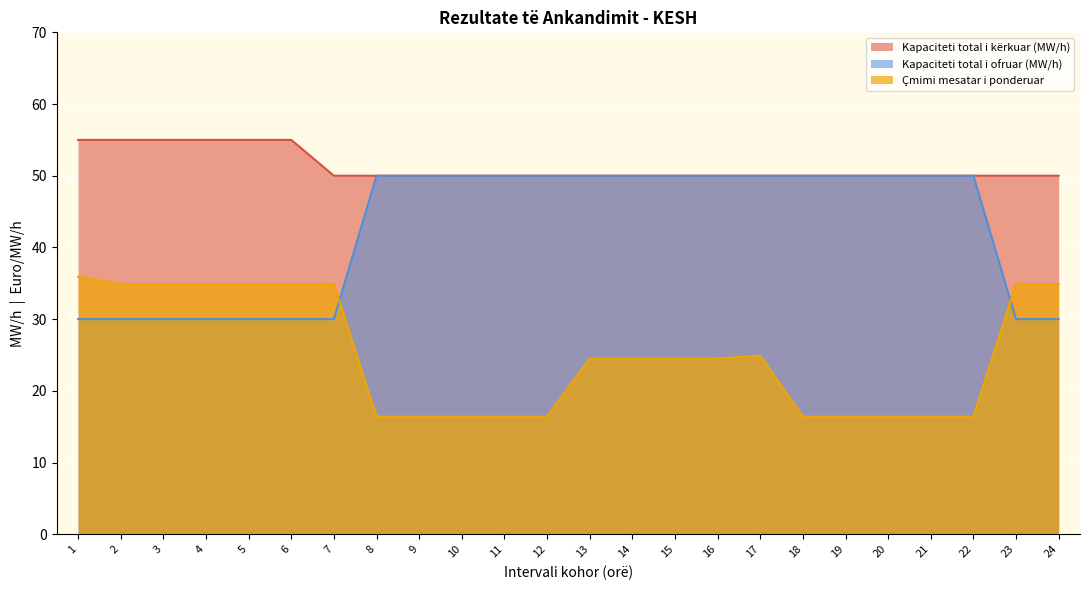

Reading left to right, extract all data points from this chart.

Kapaciteti total i kërkuar (MW/h): 55.0	55.0	55.0	55.0	55.0	55.0	50.0	50.0	50.0	50.0	50.0	50.0	50.0	50.0	50.0	50.0	50.0	50.0	50.0	50.0	50.0	50.0	50.0	50.0
Kapaciteti total i ofruar (MW/h): 30.0	30.0	30.0	30.0	30.0	30.0	30.0	50.0	50.0	50.0	50.0	50.0	50.0	50.0	50.0	50.0	50.0	50.0	50.0	50.0	50.0	50.0	30.0	30.0
Çmimi mesatar i ponderuar: 35.9	34.9	34.9	34.9	34.9	34.9	34.9	16.4	16.4	16.4	16.4	16.4	24.5	24.5	24.5	24.5	24.9	16.4	16.4	16.4	16.4	16.4	34.9	34.9